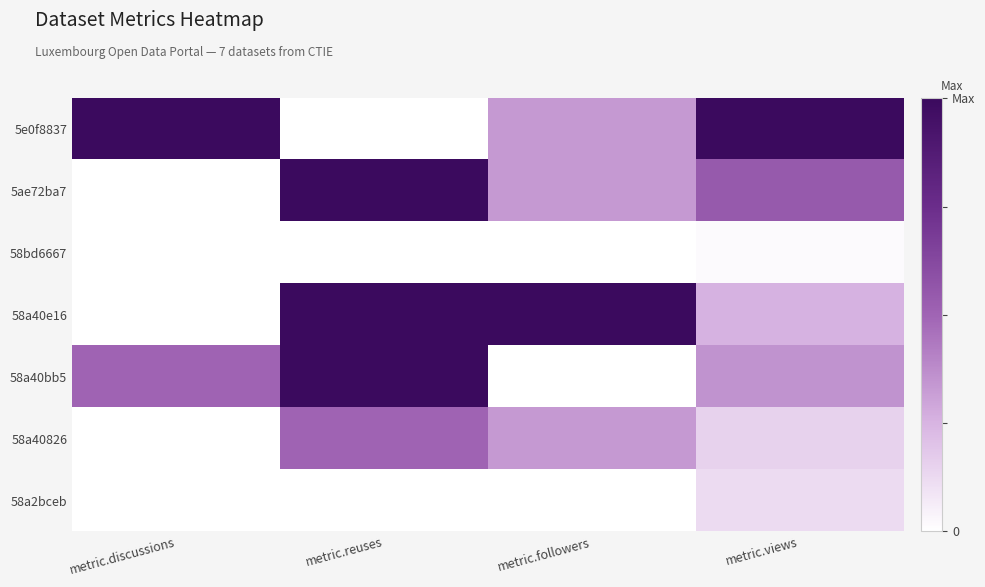

Which series has the largest total across all categories?

5e0f8837